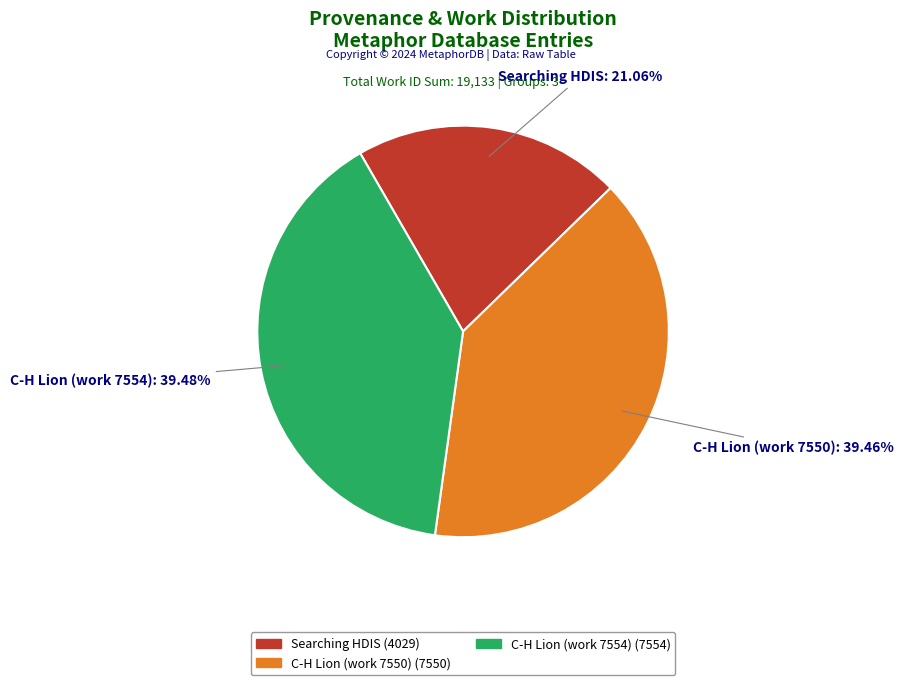

Is there a majority slice in this chart?

No